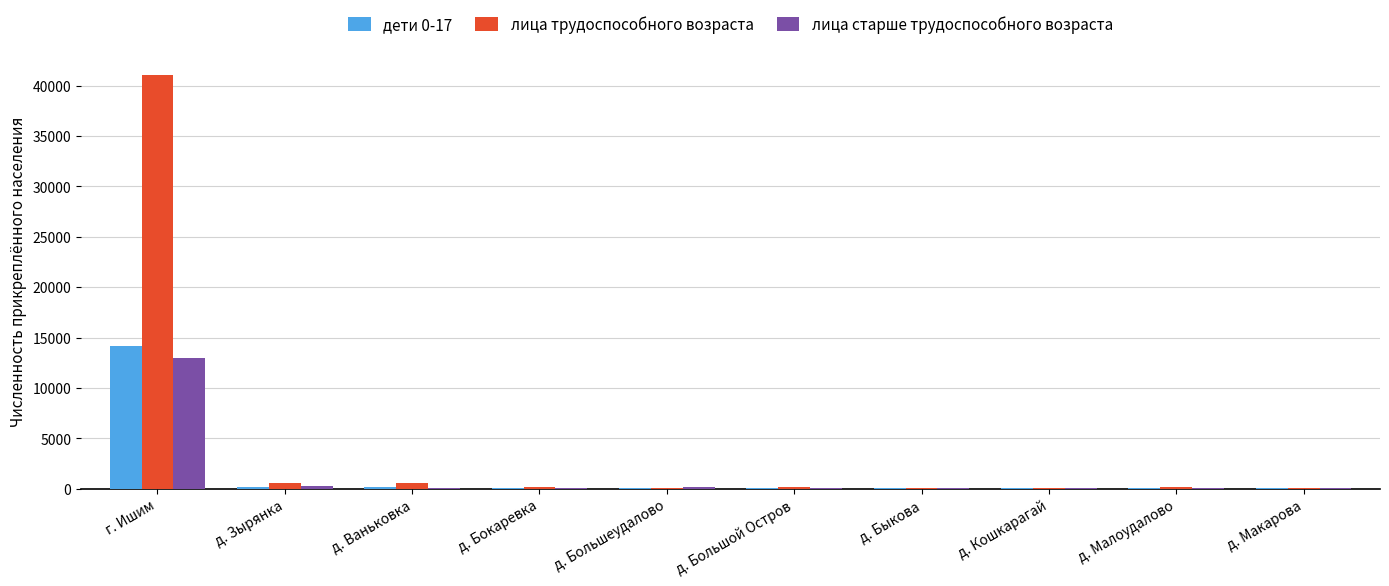

Which series has the largest total across all categories?

лица трудоспособного возраста